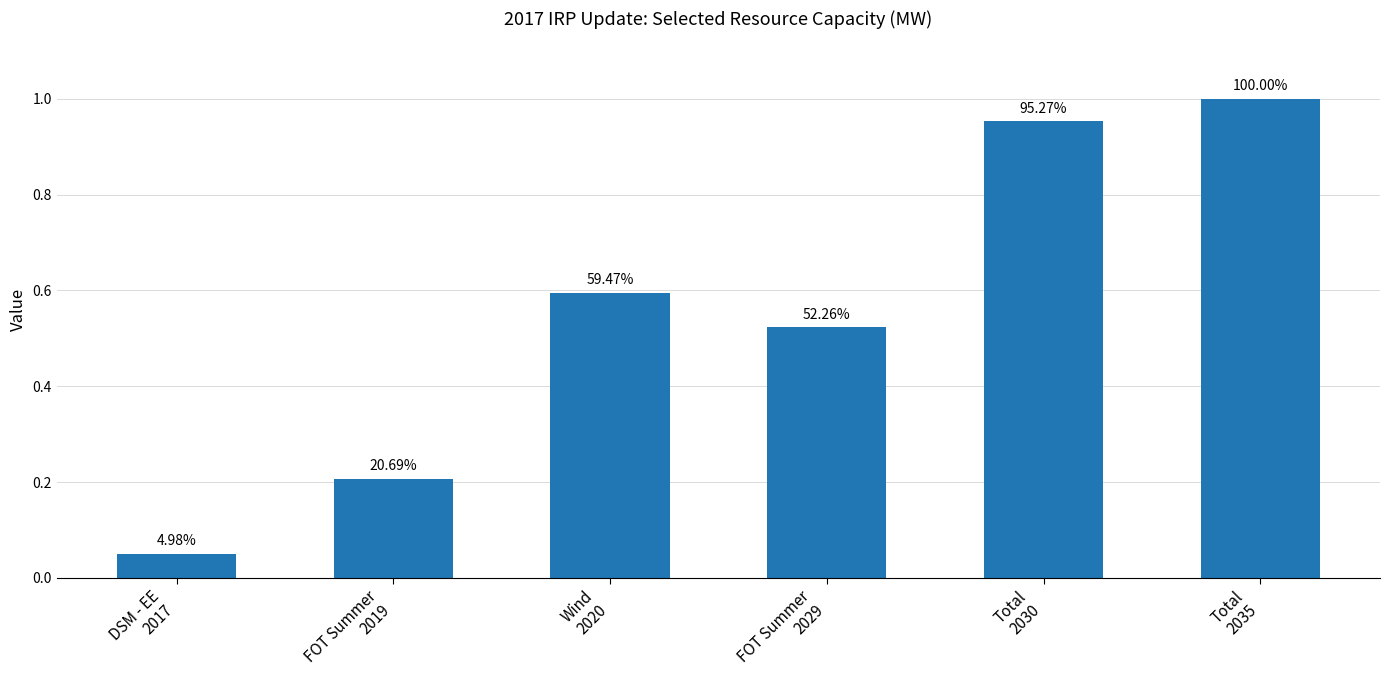

List the labels in order of value, smallest first.

DSM - EE
2017, FOT Summer
2019, FOT Summer
2029, Wind
2020, Total
2030, Total
2035